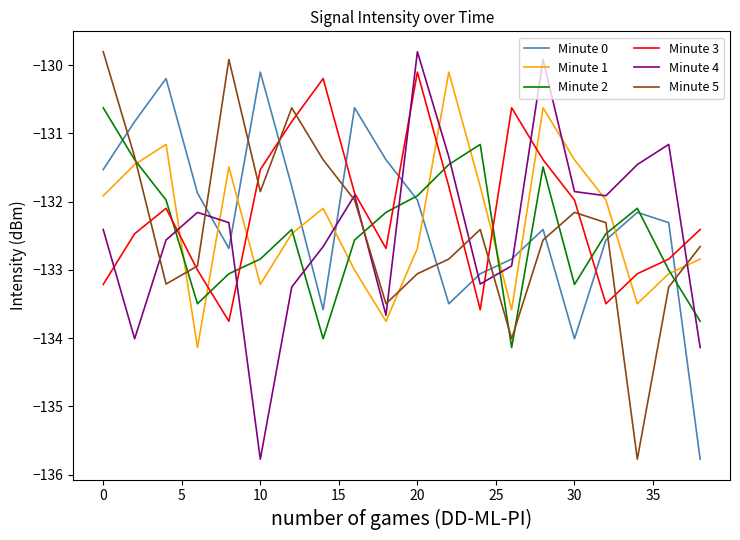

What is the maximum value shown in the chart?

-129.8